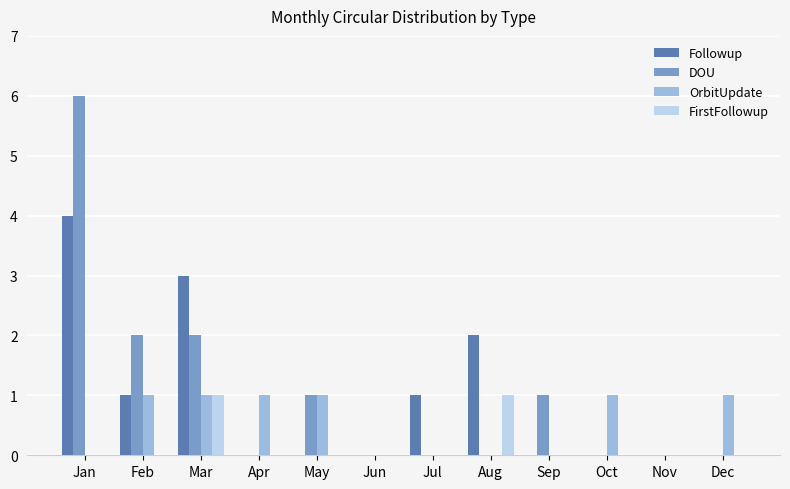

Are the bars grouped side by side (vs. stacked)?

Yes